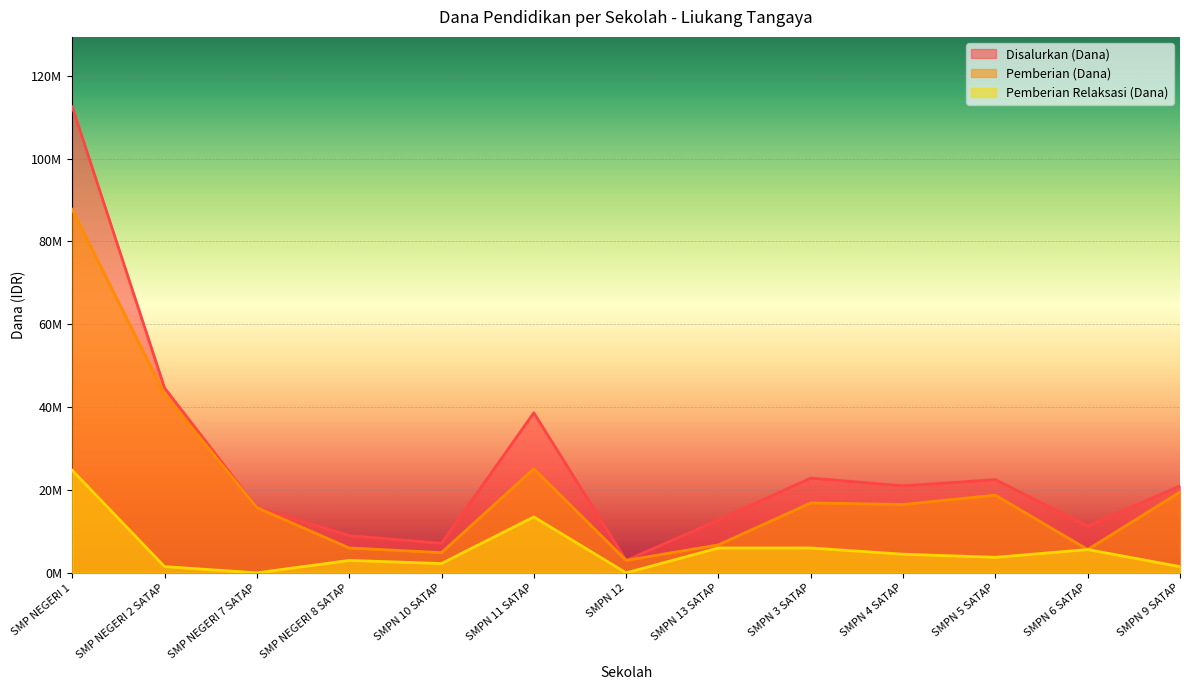

How many values in the Pemberian Relaksasi (Dana) series are below 3750000?

6